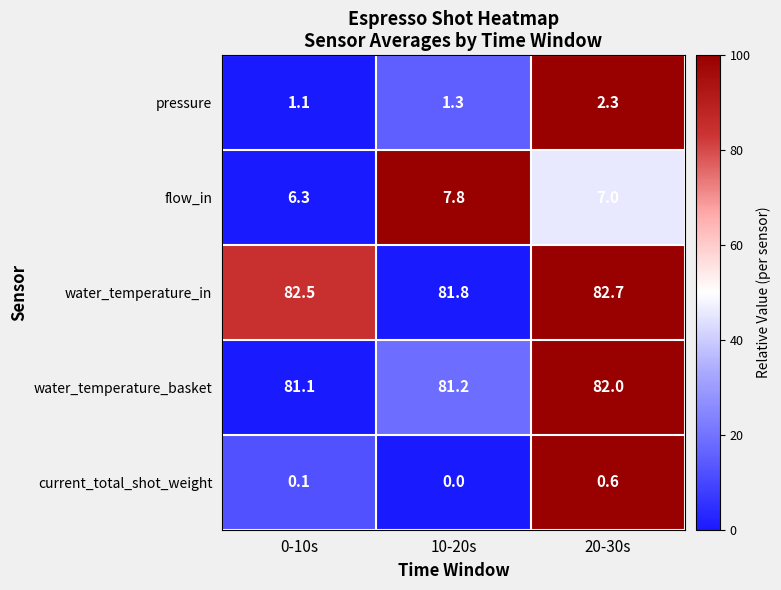

How many categories are shown in the chart?

3